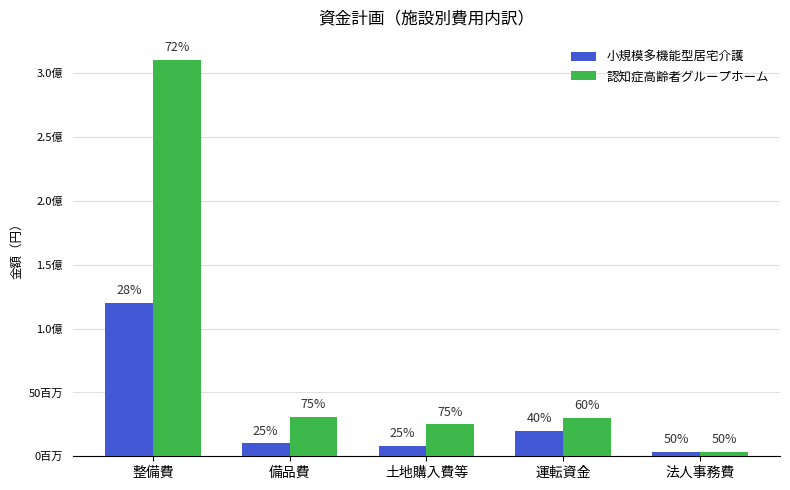

What is the average value of the 認知症高齢者グループホーム series?

80069200